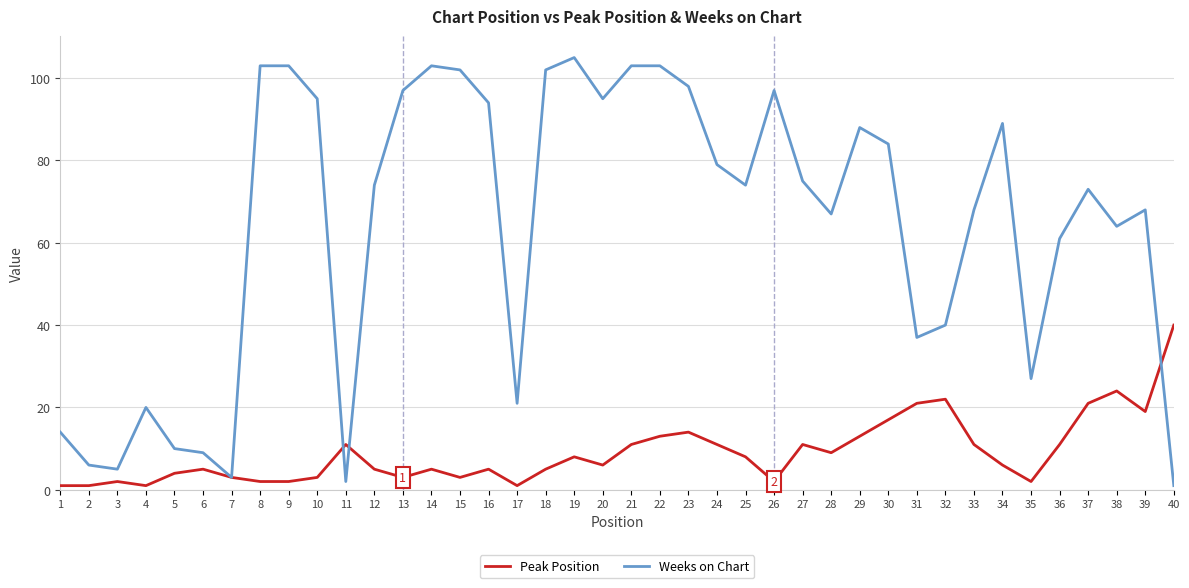

What is the total value across all series at 30?

101